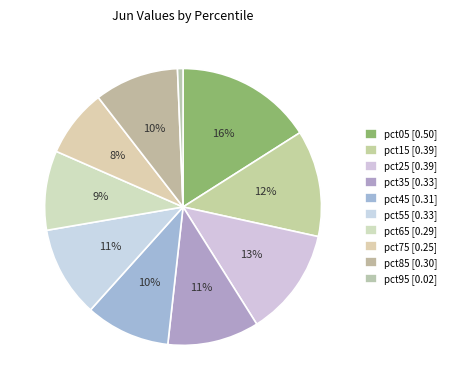

Is there any slice that represents more than half of the pie?

No